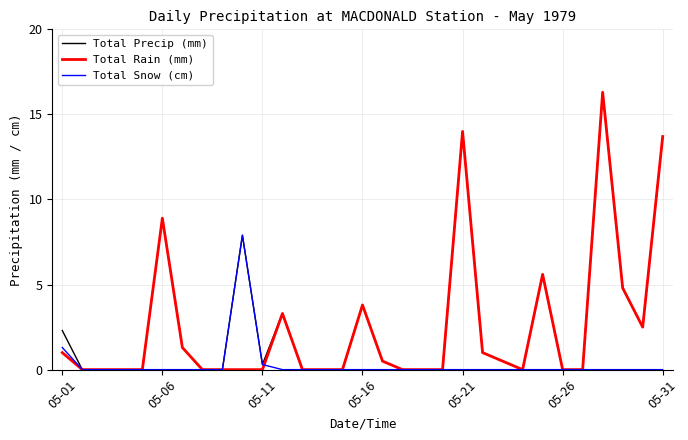

How many times do Total Rain (mm) and Total Snow (cm) cross each other?

1